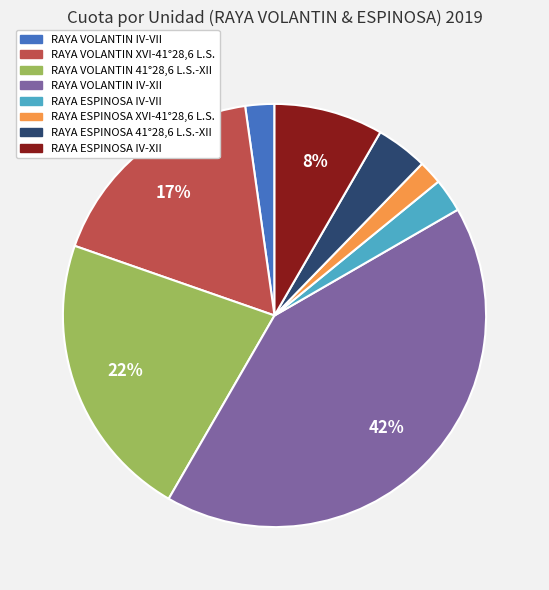

True or false: RAYA VOLANTIN 41°28,6 L.S.-XII accounts for 13% of the total.

False